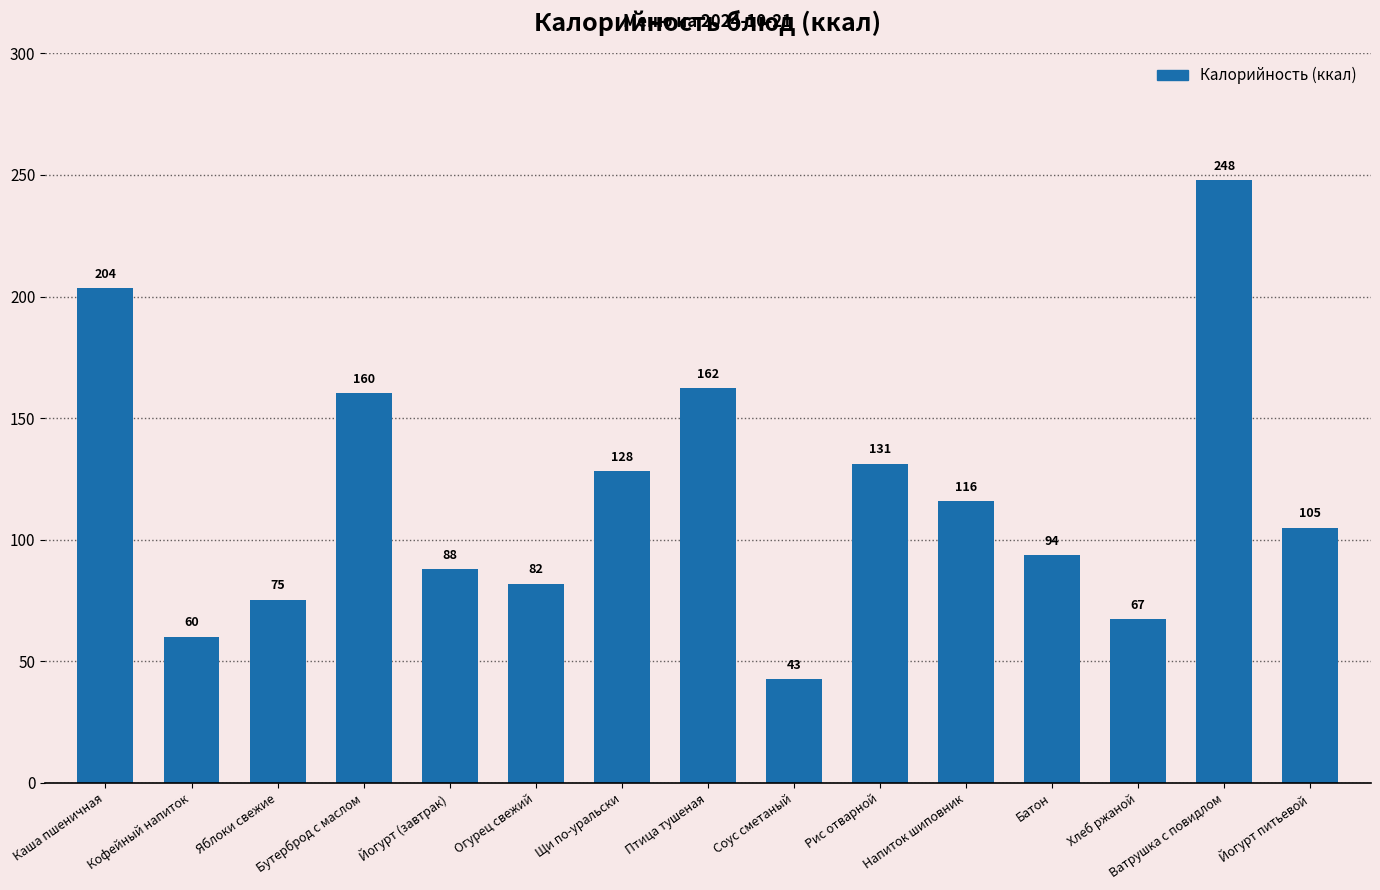

What is the difference between the second highest and second lowest values?

143.4